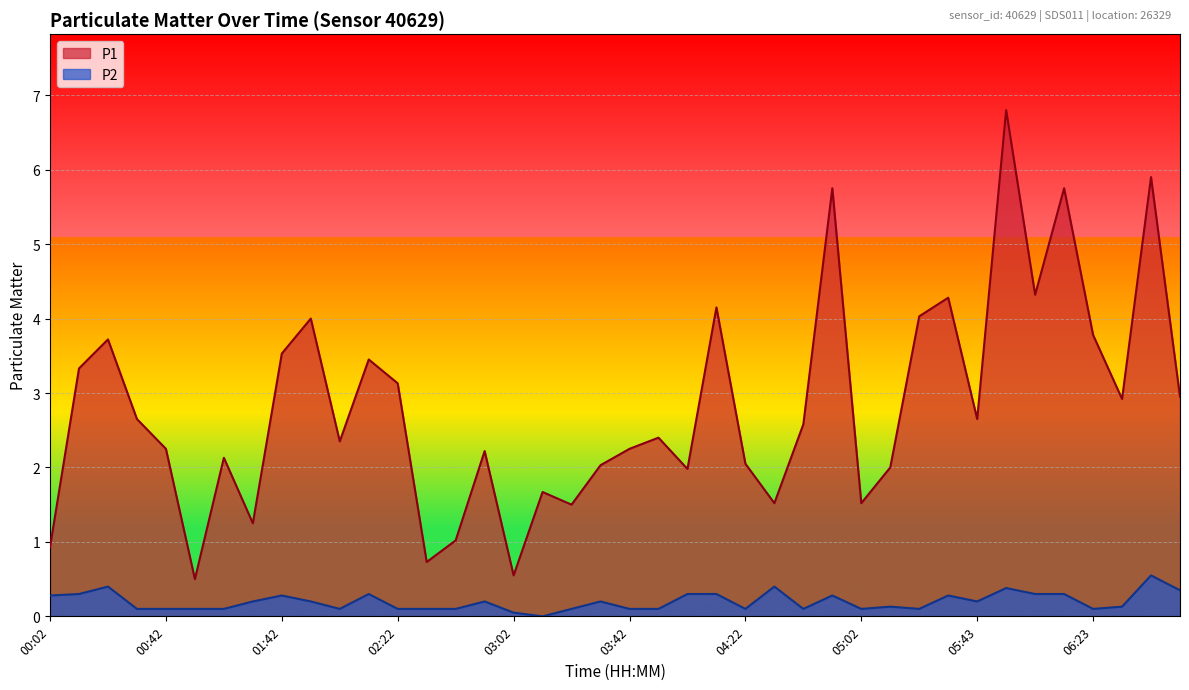

Where is the first local maximum for P2?

00:22